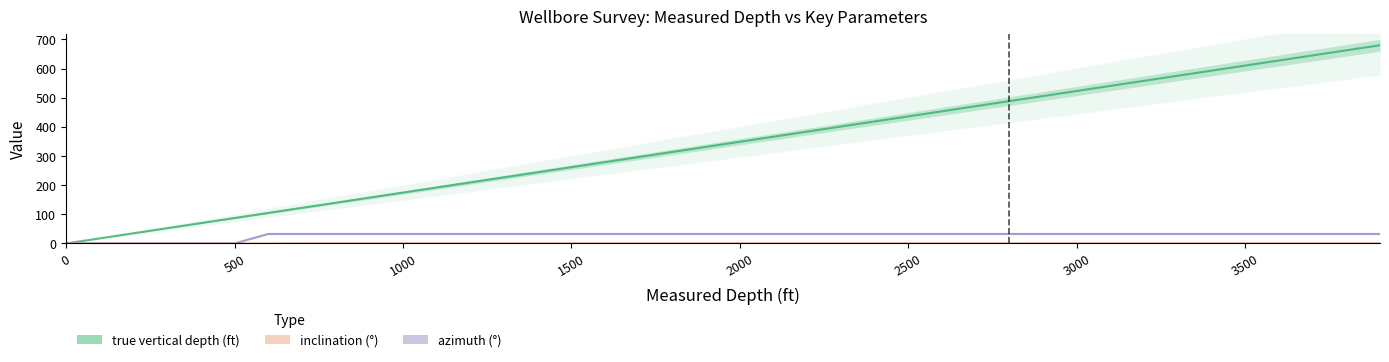

Count the inclination (°) values in the range 0 to 1.

40